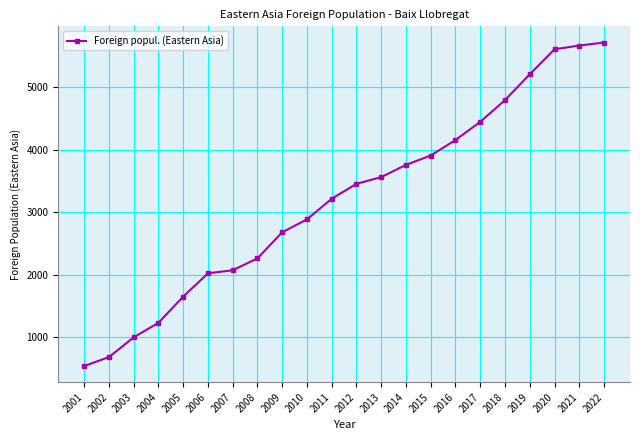

What is the sum of the values at 2017 and 2005?

6101